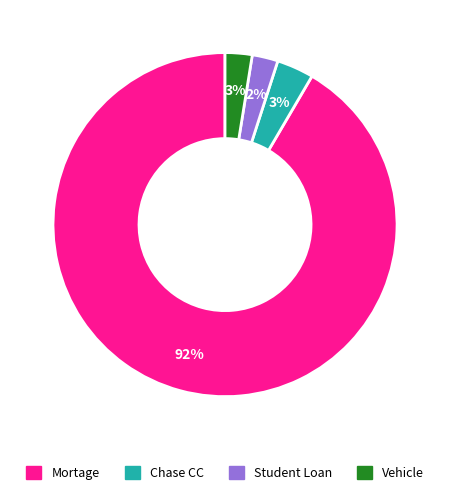

Combined, do Student Loan and Mortage account for over 50%?

Yes